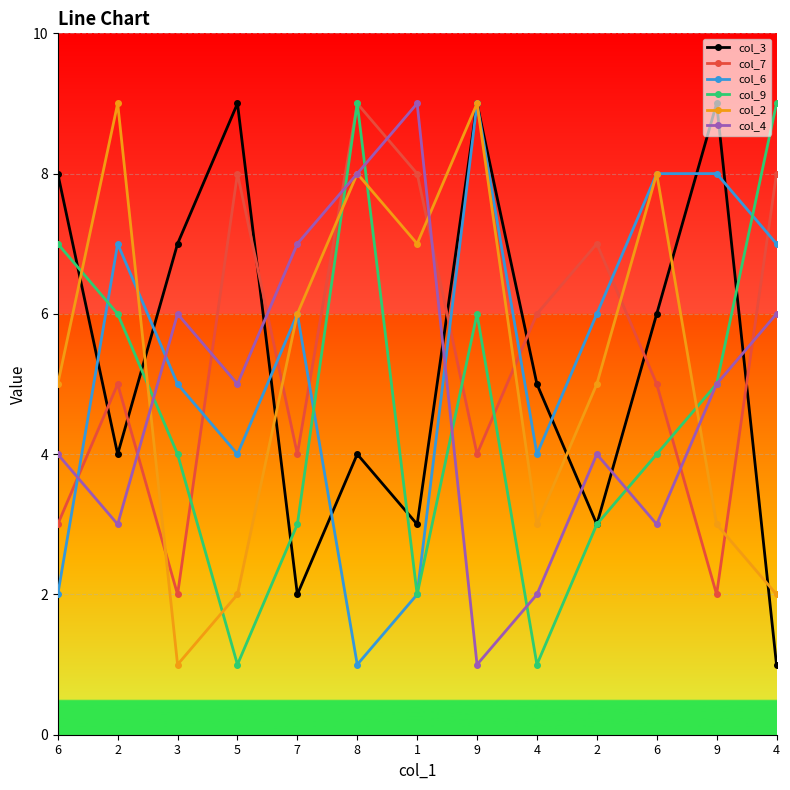

How many data points in col_6 are less than 6?

6